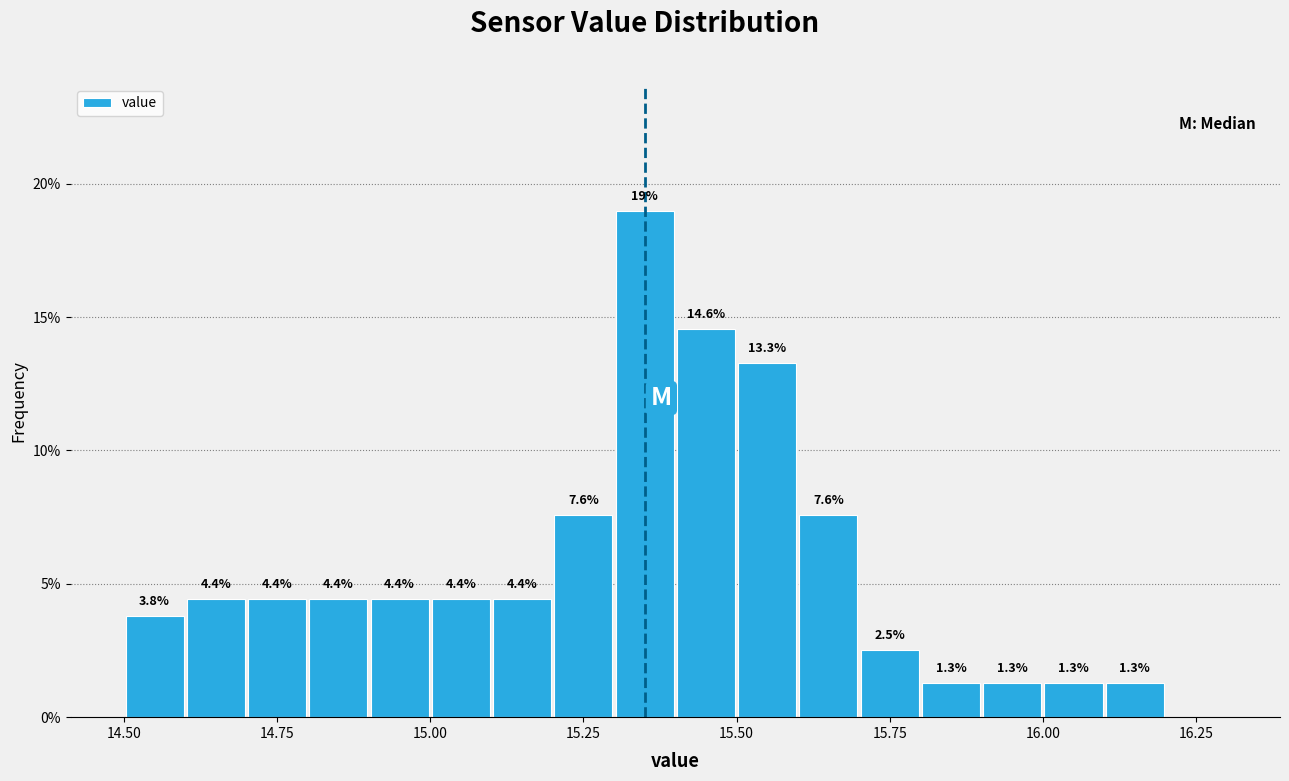

Around what value on the x-axis is the tallest bar? Give the approximate position of its centre, as read against the axis.

15.35